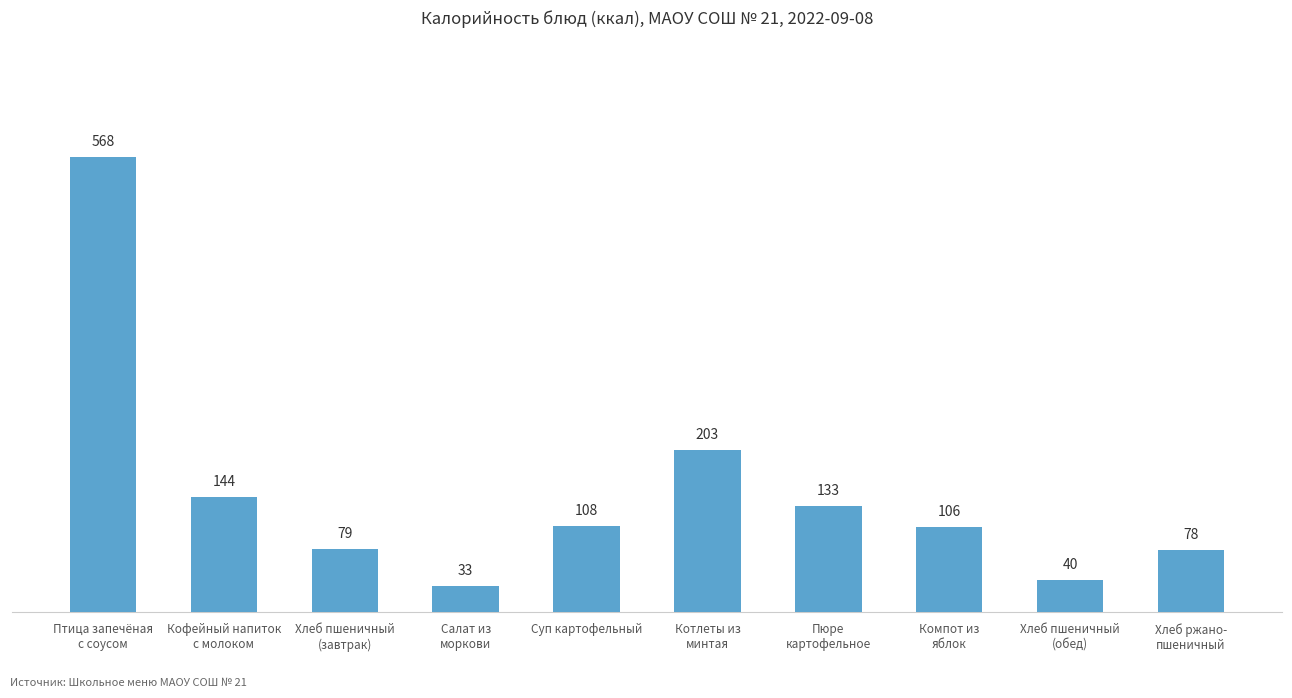

Reading right to left, list all the values displayed in this chart.

Хлеб ржано-
пшеничный=78	Хлеб пшеничный
(обед)=40	Компот из
яблок=106	Пюре
картофельное=133	Котлеты из
минтая=203	Суп картофельный=108	Салат из
моркови=33	Хлеб пшеничный
(завтрак)=79	Кофейный напиток
с молоком=144	Птица запечёная
с соусом=568